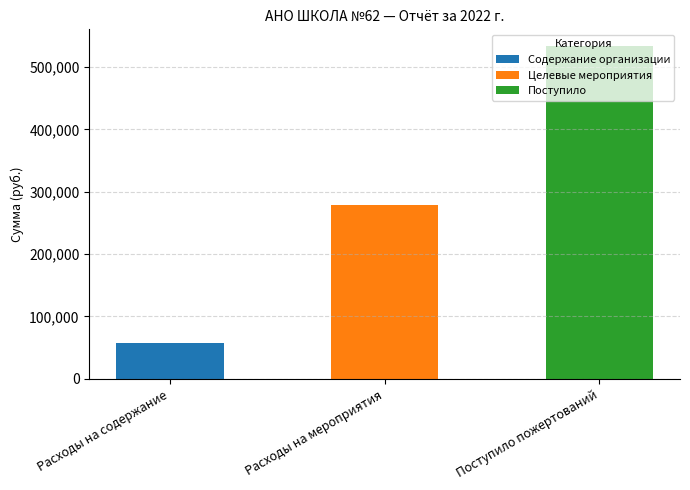

At which category is the sum across all series the highest?

Поступило пожертований